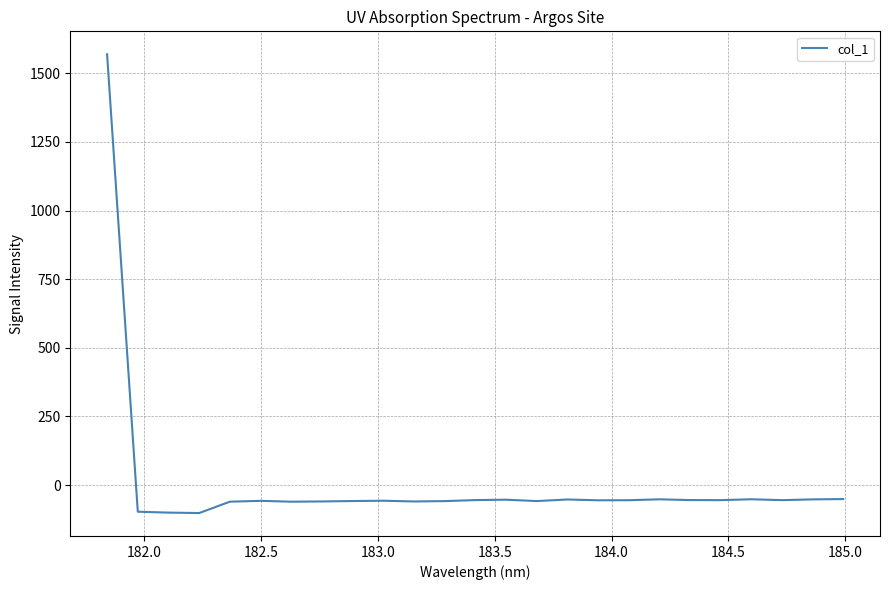

What is the minimum value shown in the chart?

-101.9